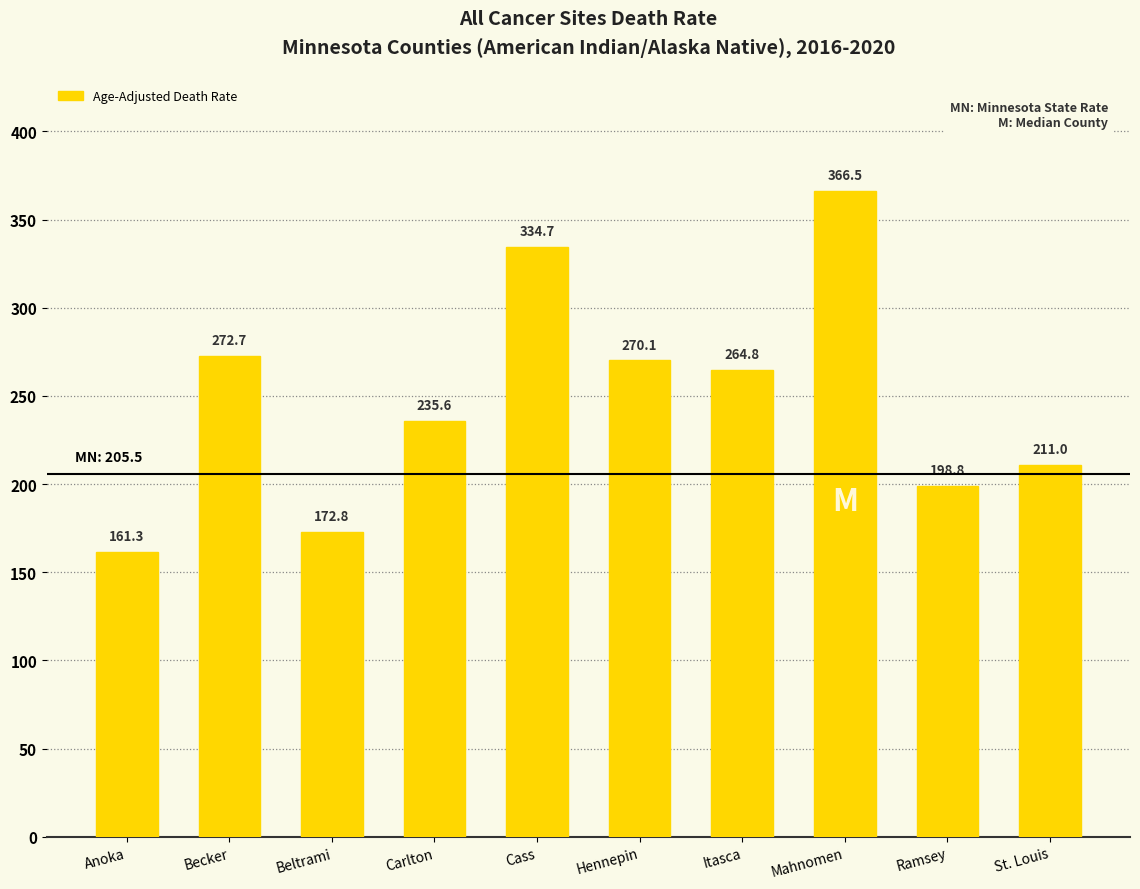

What is the change in value from Hennepin to Ramsey?

-71.3